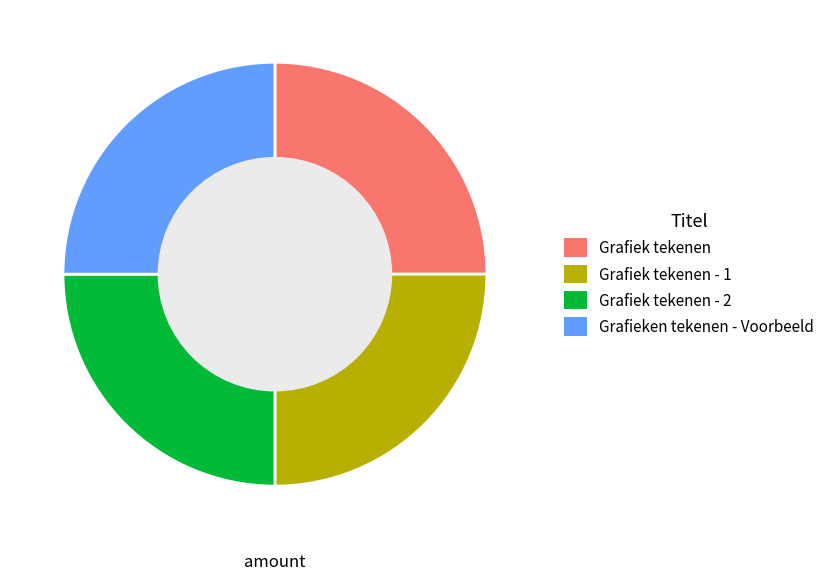

Does any single category account for the majority?

No